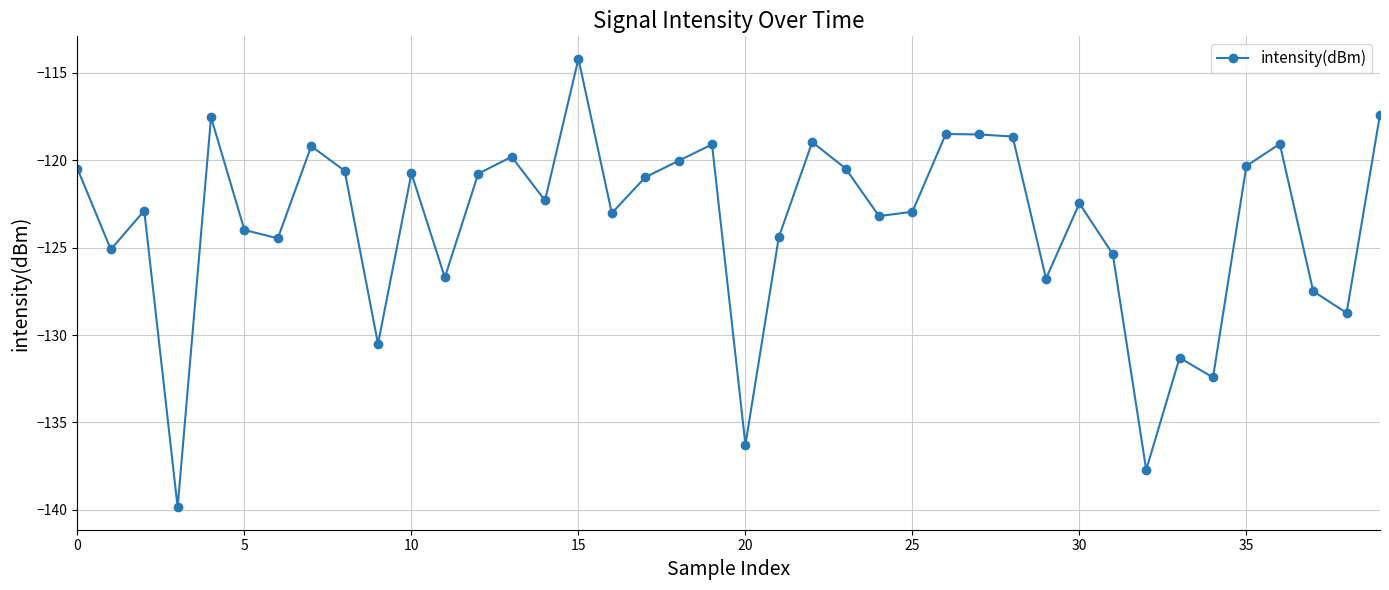

What is the difference between the maximum and minimum values?

25.7